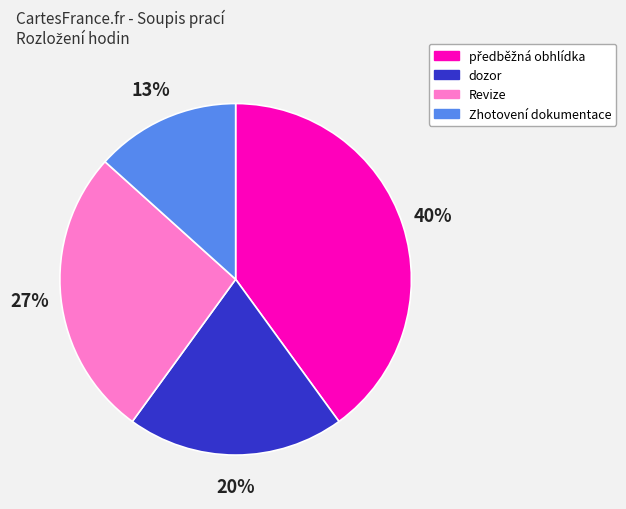

Between dozor and Zhotovení dokumentace, which is larger?

dozor